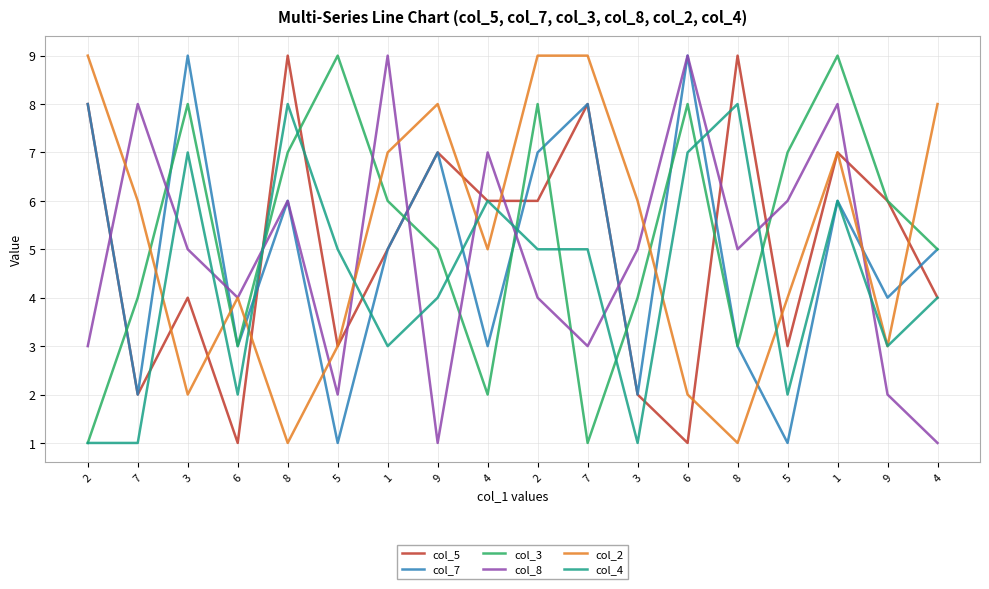

Is this an area chart (filled region under the line)?

No